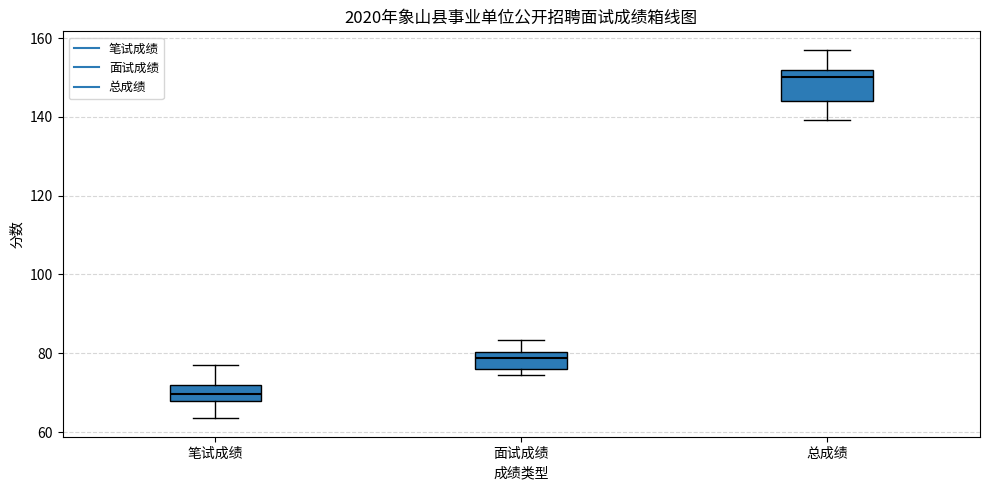

Comparing the boxes themselves (not the whiskers), which one is the tallest?

总成绩